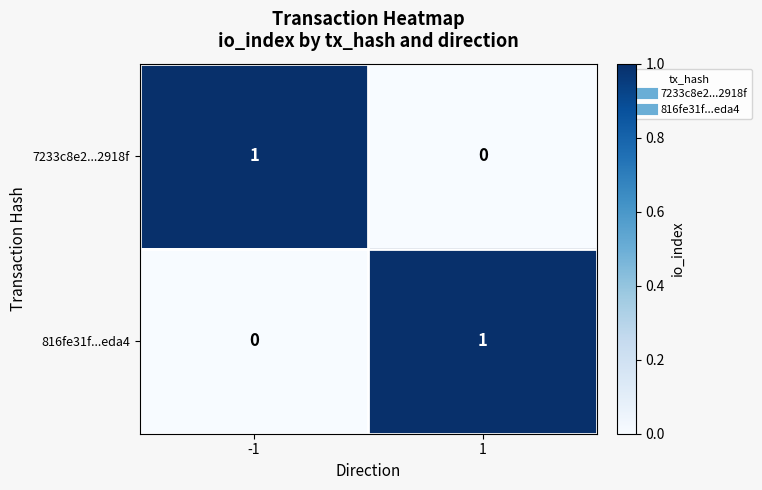

Reading left to right, list all the values displayed in this chart.

7233c8e2...2918f: -1=1	1=0
816fe31f...eda4: -1=0	1=1